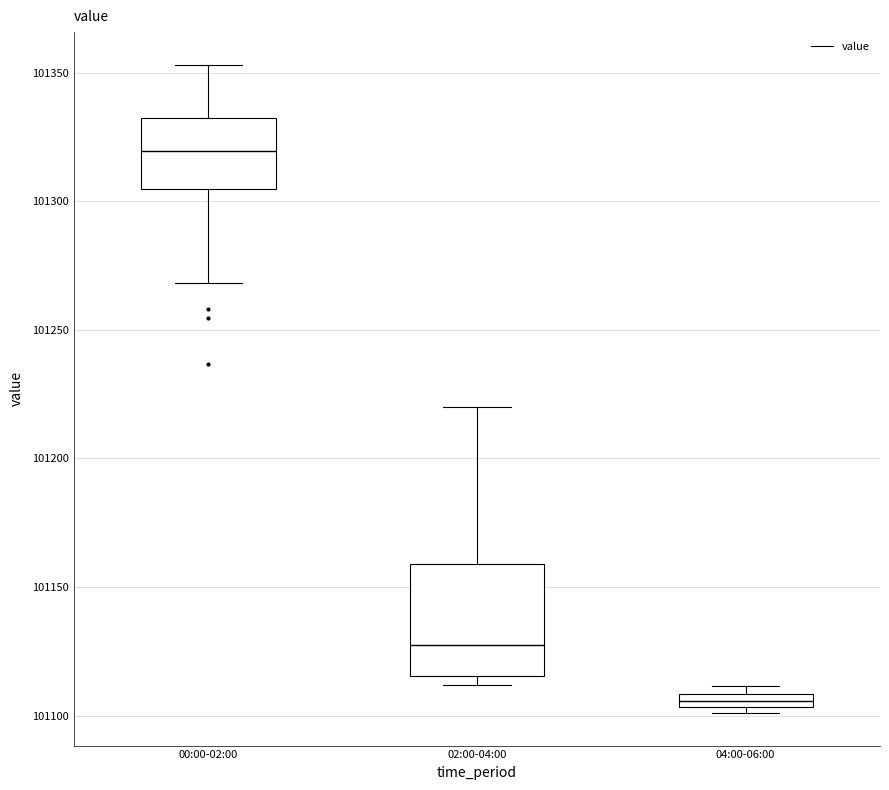

Which box has the lowest median line?

04:00-06:00